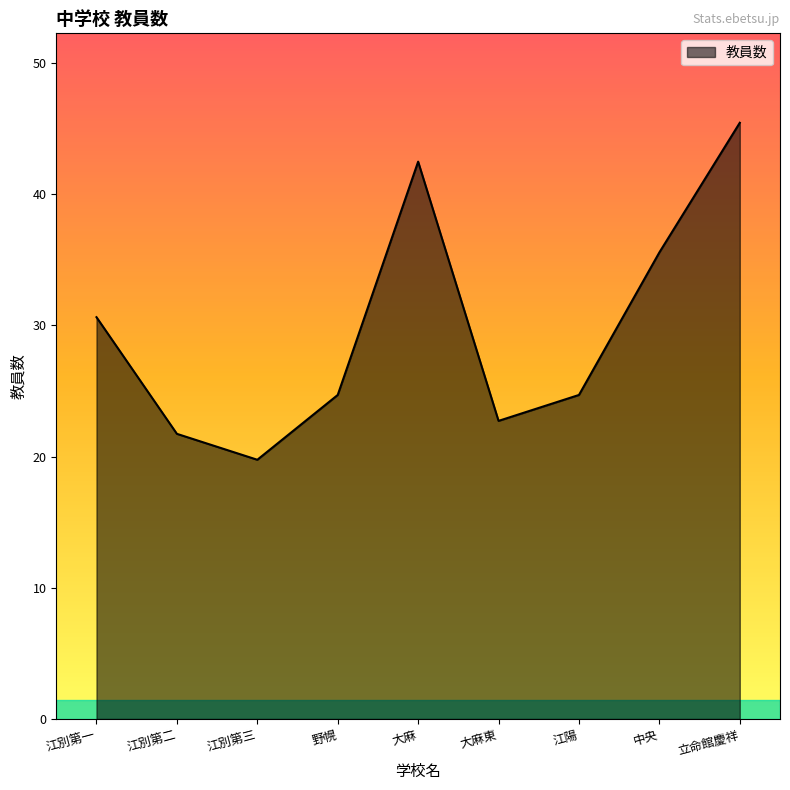

Which label corresponds to the largest value in the chart?

立命館慶祥